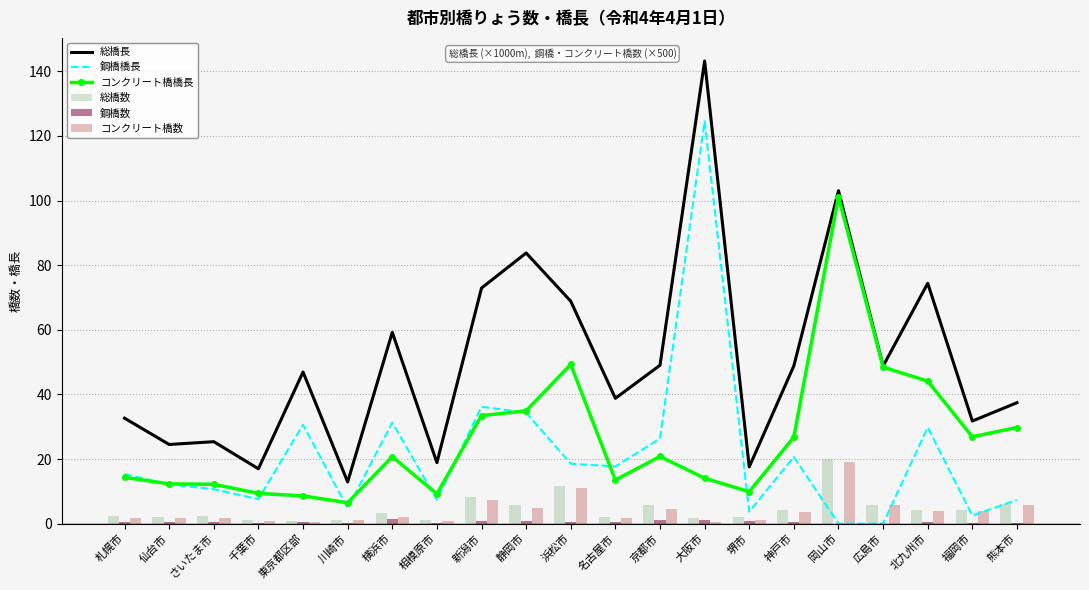

At which category is the sum across all series the highest?

大阪市